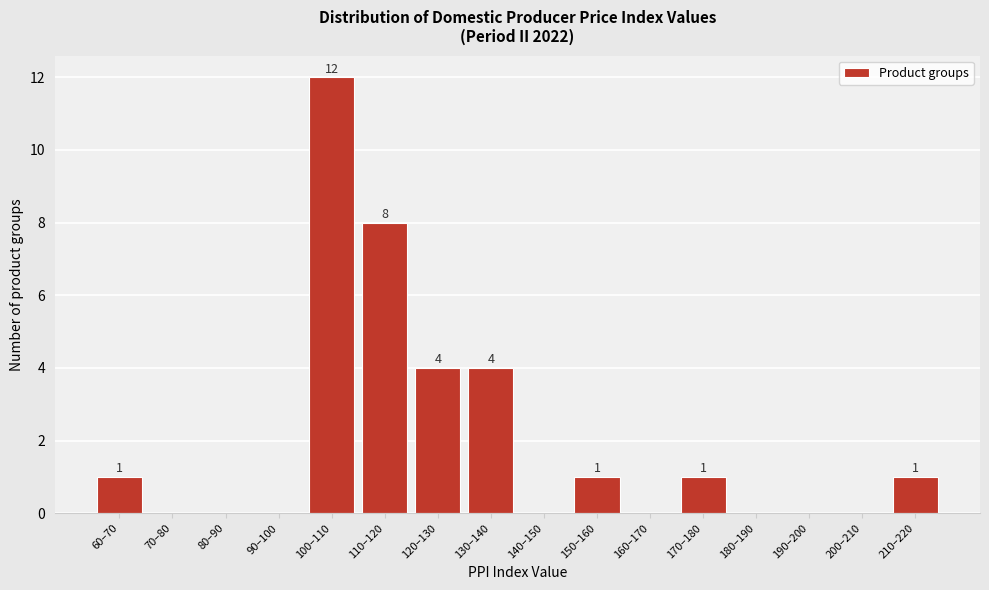

Reading left to right, list all the values displayed in this chart.

60–70=1	70–80=0	80–90=0	90–100=0	100–110=12	110–120=8	120–130=4	130–140=4	140–150=0	150–160=1	160–170=0	170–180=1	180–190=0	190–200=0	200–210=0	210–220=1